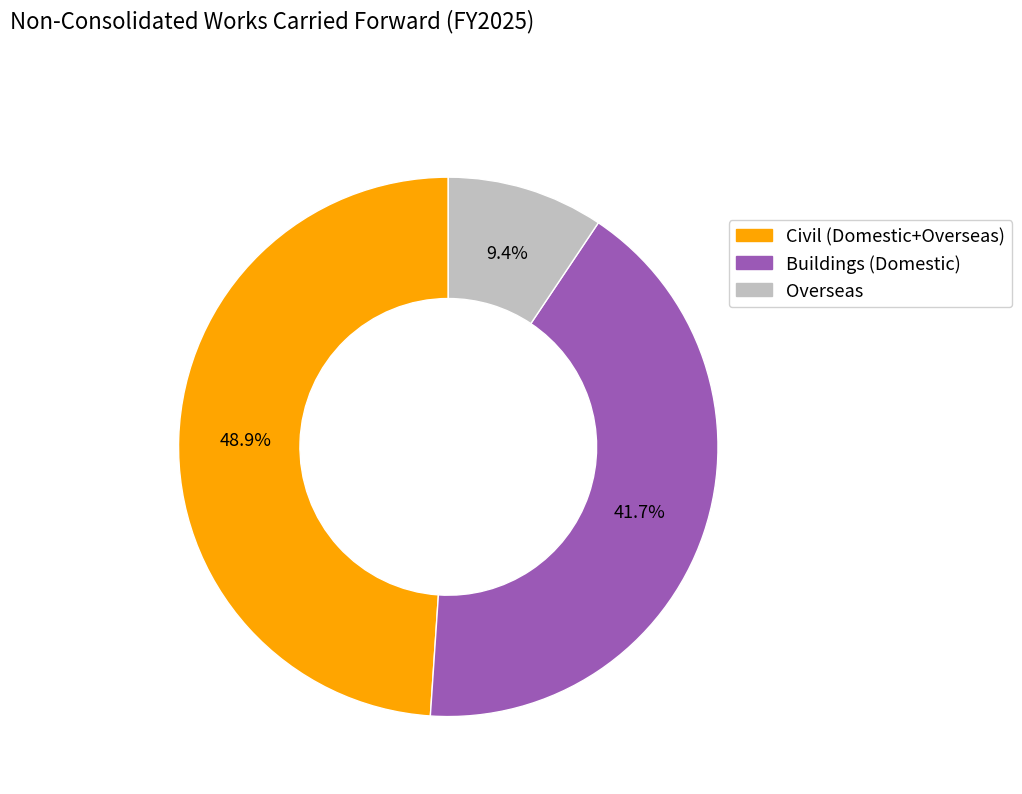

Which category has the biggest portion of the pie?

Civil